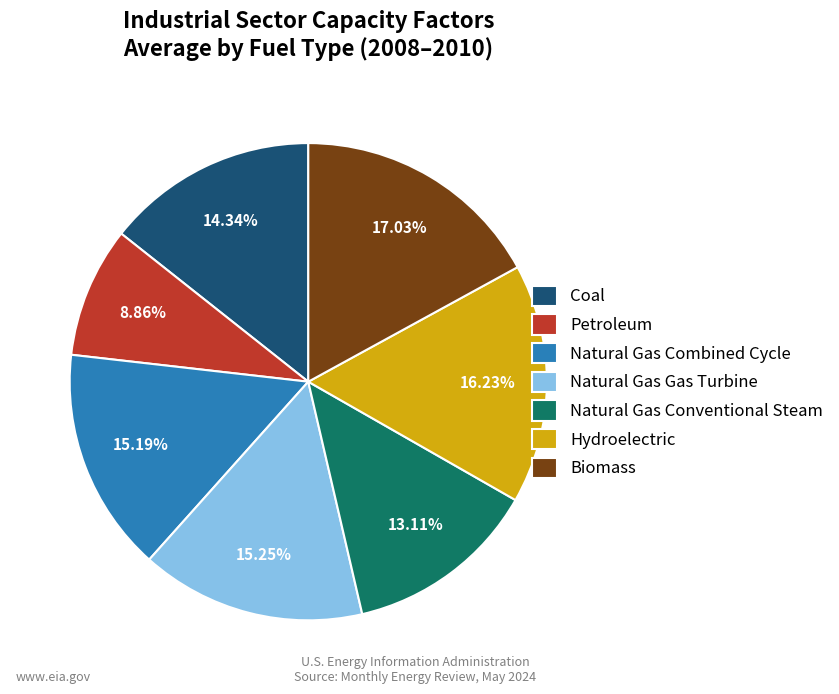

Is it true that Natural Gas Gas Turbine is 15% of the pie?

True